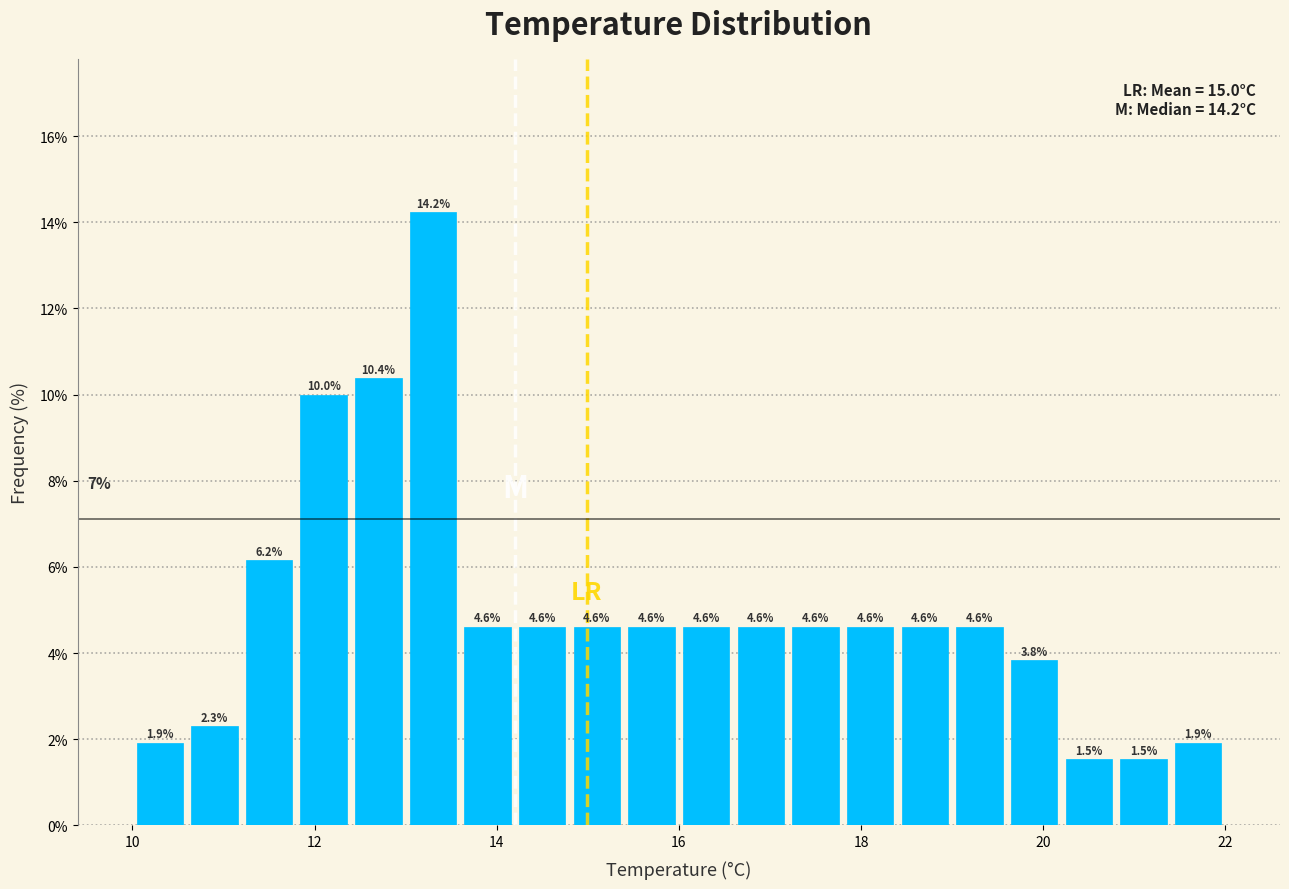

Around what value on the x-axis is the tallest bar? Give the approximate position of its centre, as read against the axis.

13.4